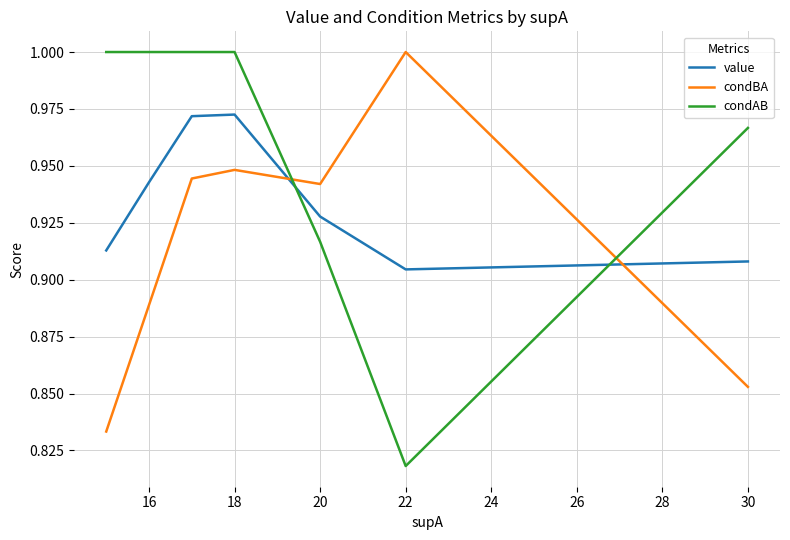

List the series in order of their overall mean, highest first.

condAB, value, condBA